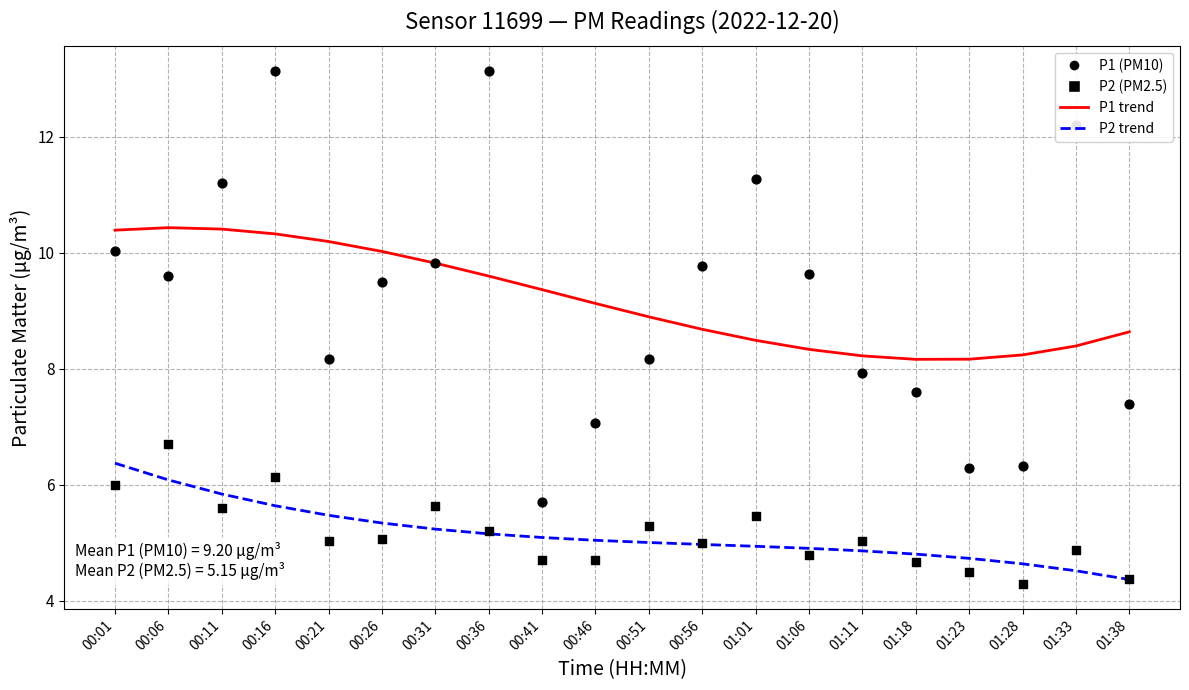

Which series has the largest Y range (max minus min)?

P1 (PM10)